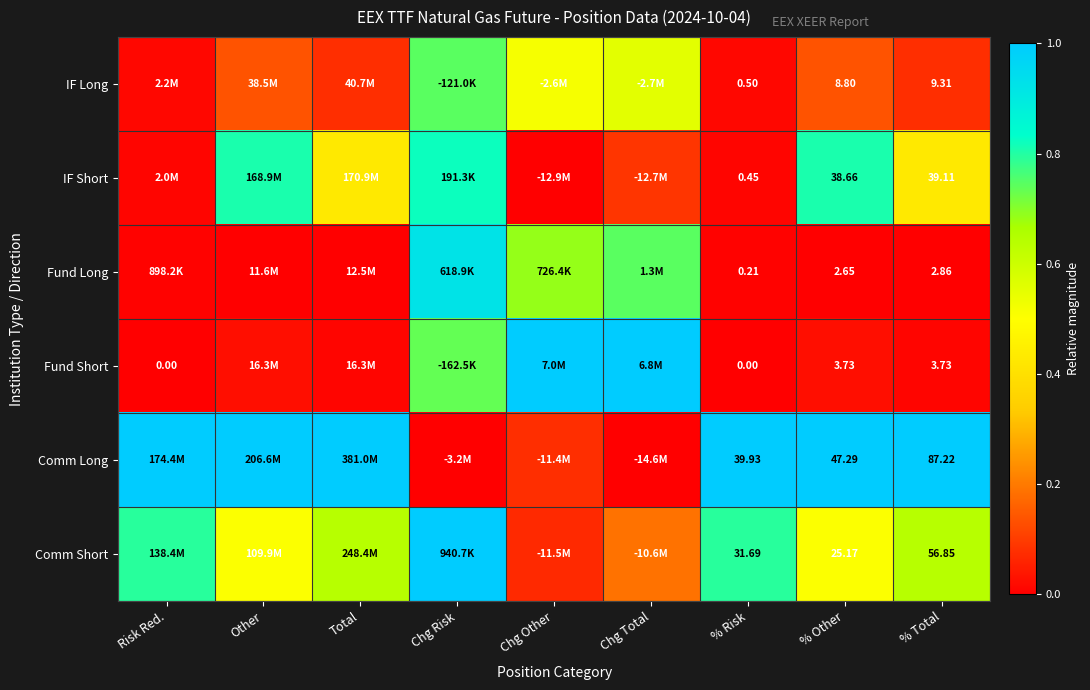

Which category has the highest value in the Comm Short series?

Chg Risk